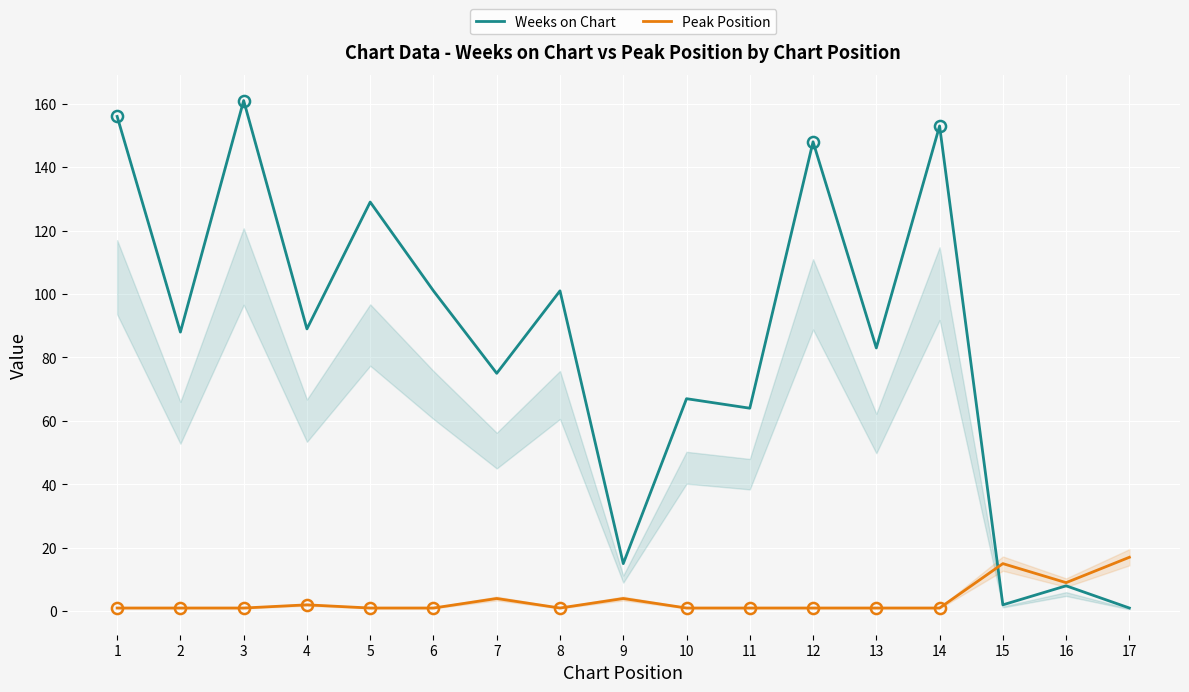

How many values in the Weeks on Chart series are below 88?

8